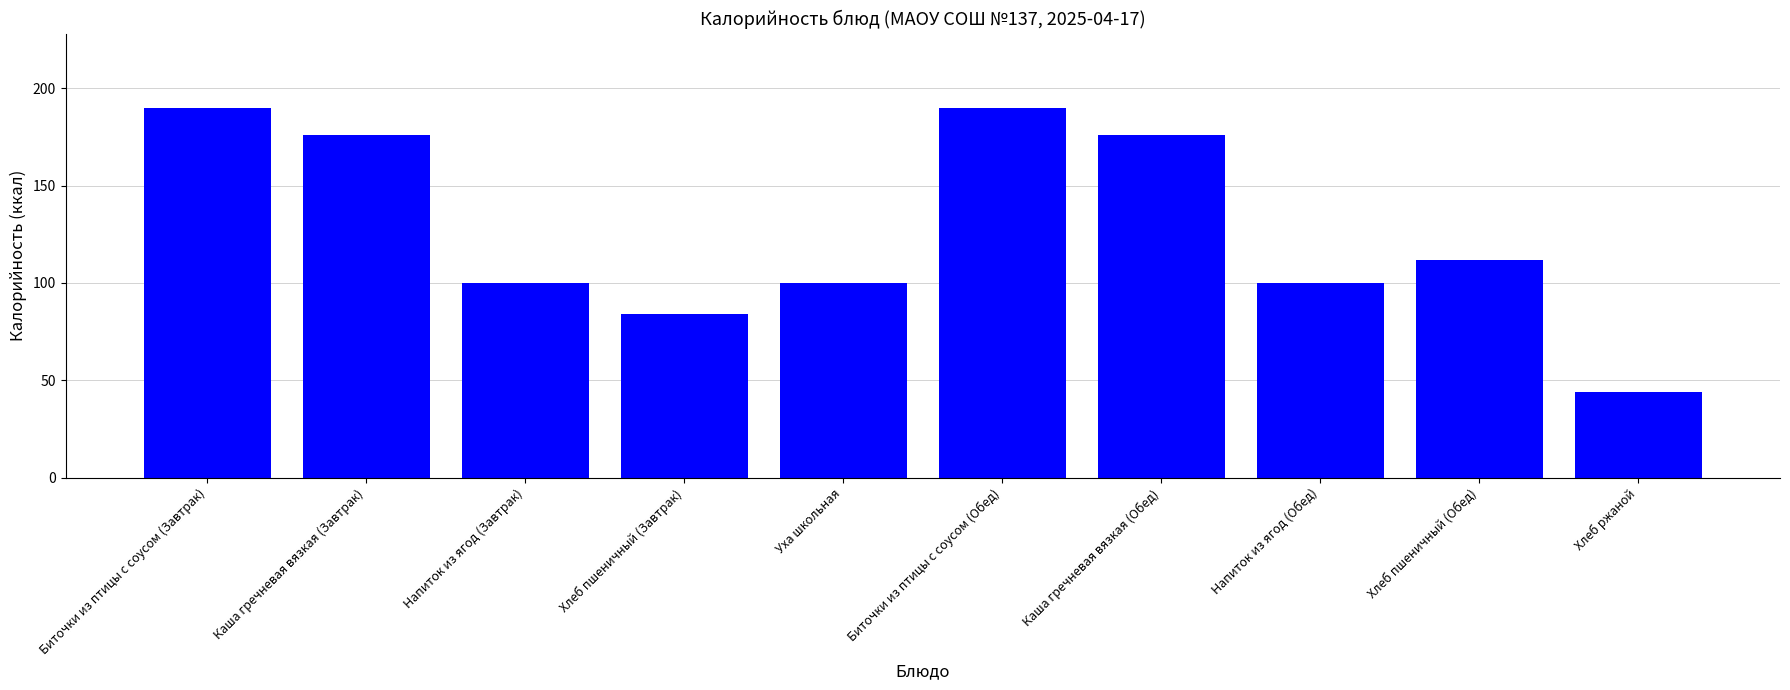

Does the chart contain stacked bars?

No